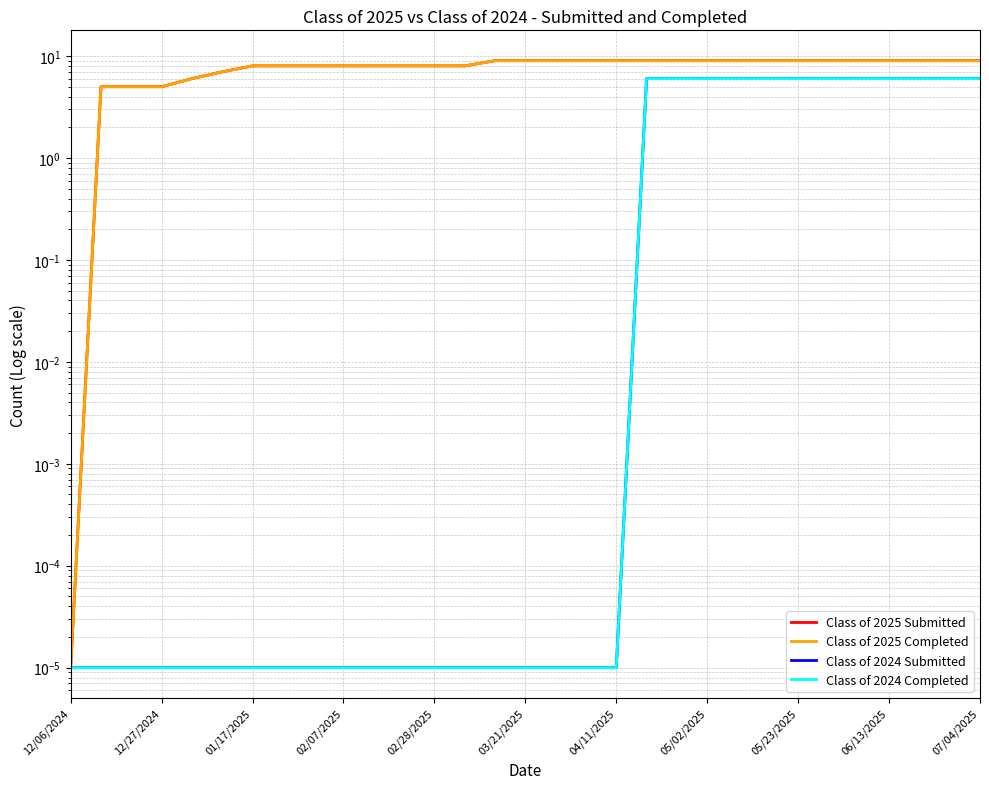

Which series has the widest spread of values?

Class of 2025 Submitted